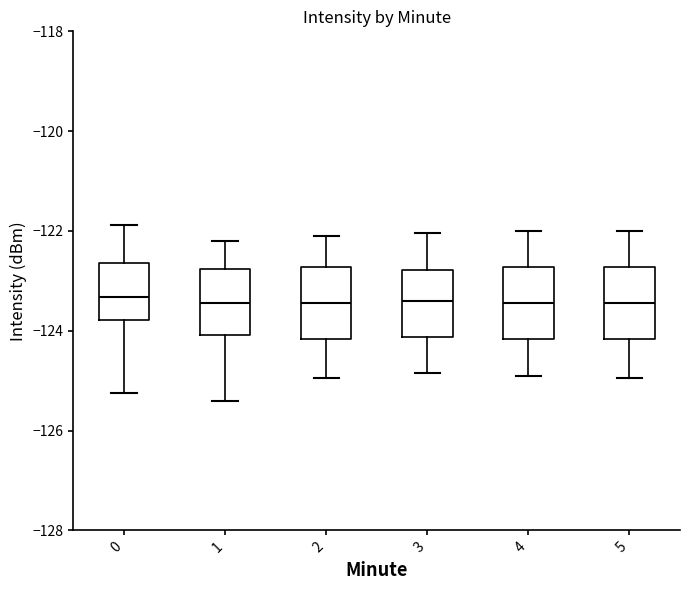

Reading left to right, read every box against the y-axis: the position of its median line, the range the box covers, and the ends of its whiskers. The values are not printed on the chart, so give them approximately, as read against the axis.

0: median -123.4, box -123.8 to -122.6, whiskers -125.2 to -121.8
1: median -123.4, box -124.0 to -122.8, whiskers -125.4 to -122.2
2: median -123.4, box -124.2 to -122.8, whiskers -125.0 to -122.0
3: median -123.4, box -124.2 to -122.8, whiskers -124.8 to -122.0
4: median -123.4, box -124.2 to -122.8, whiskers -124.8 to -122.0
5: median -123.4, box -124.2 to -122.8, whiskers -125.0 to -122.0